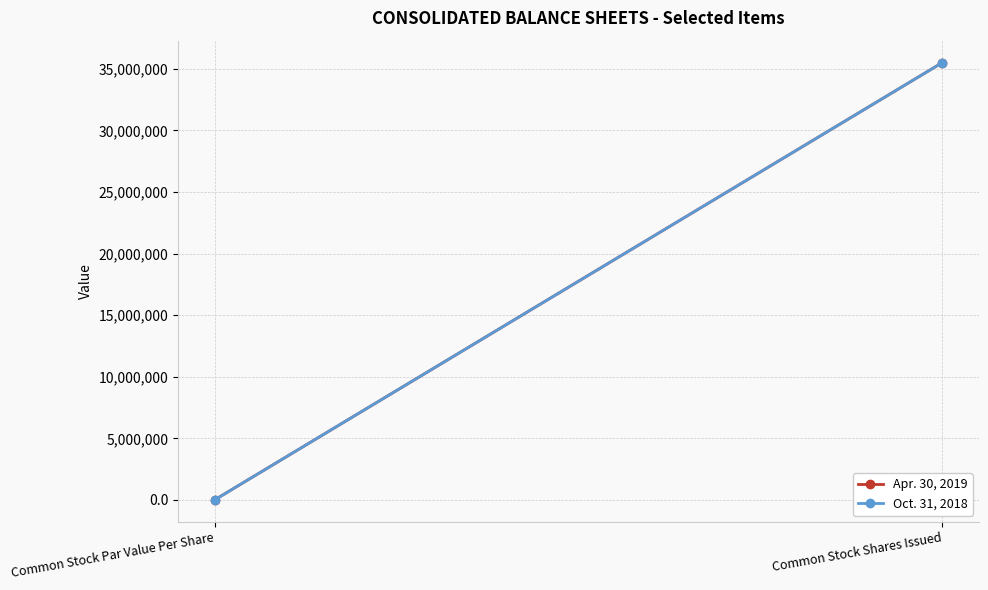

At which category is the sum across all series the highest?

Common Stock Shares Issued